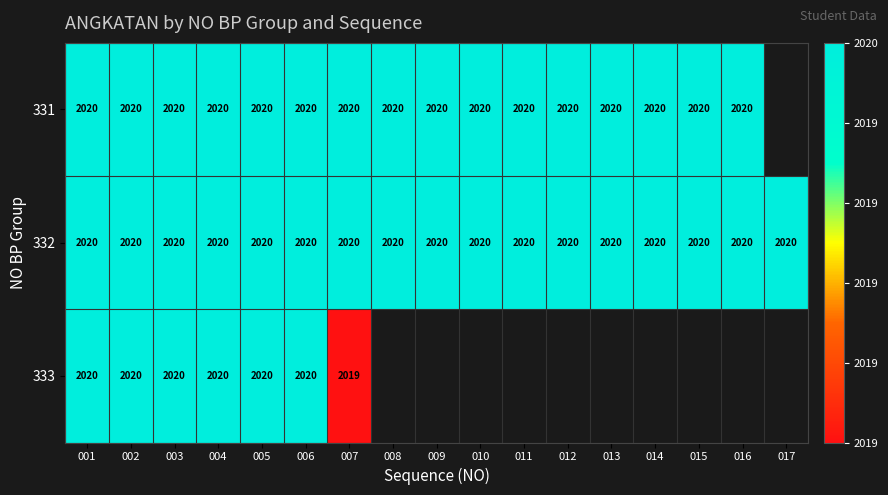

How many categories are shown in the chart?

17